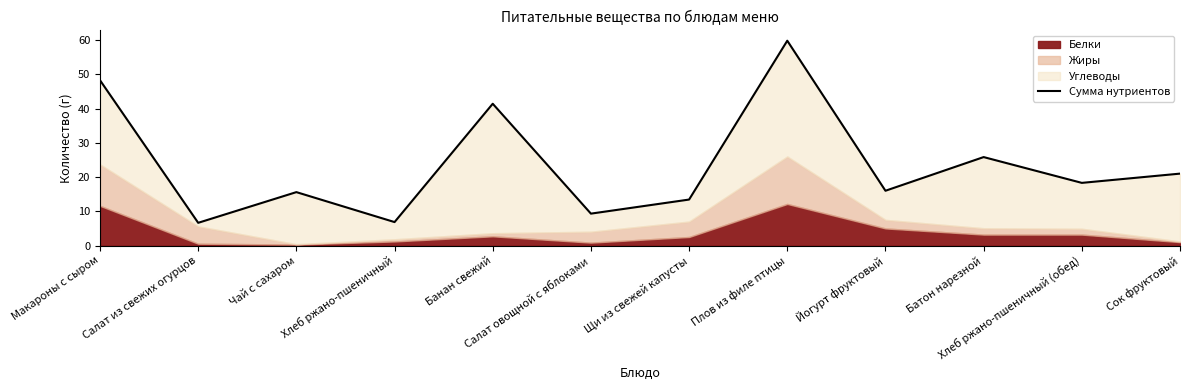

True or false: there are more than 2 points higher than both neighbors.

True